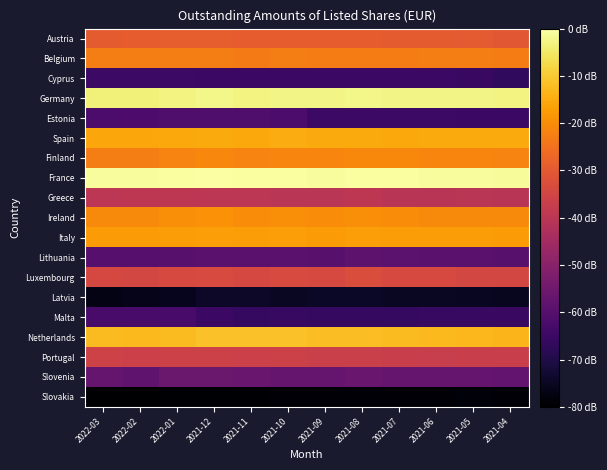

Reading right to left, transcribe all the data shown in this chart.

Austria: 2021-04=11.0	2021-05=11.0	2021-06=11.0	2021-07=11.0	2021-08=11.1	2021-09=11.1	2021-10=11.1	2021-11=11.1	2021-12=11.1	2022-01=11.1	2022-02=11.1	2022-03=11.0
Belgium: 2021-04=11.4	2021-05=11.4	2021-06=11.4	2021-07=11.4	2021-08=11.4	2021-09=11.3	2021-10=11.4	2021-11=11.3	2021-12=11.4	2022-01=11.4	2022-02=11.4	2022-03=11.4
Cyprus: 2021-04=9.3	2021-05=9.4	2021-06=9.4	2021-07=9.4	2021-08=9.4	2021-09=9.4	2021-10=9.4	2021-11=9.4	2021-12=9.4	2022-01=9.4	2022-02=9.4	2022-03=9.4
Germany: 2021-04=12.3	2021-05=12.3	2021-06=12.3	2021-07=12.3	2021-08=12.3	2021-09=12.3	2021-10=12.3	2021-11=12.3	2021-12=12.3	2022-01=12.3	2022-02=12.3	2022-03=12.3
Estonia: 2021-04=9.4	2021-05=9.4	2021-06=9.4	2021-07=9.4	2021-08=9.4	2021-09=9.4	2021-10=9.5	2021-11=9.6	2021-12=9.6	2022-01=9.6	2022-02=9.5	2022-03=9.5
Spain: 2021-04=11.7	2021-05=11.7	2021-06=11.7	2021-07=11.7	2021-08=11.7	2021-09=11.7	2021-10=11.7	2021-11=11.7	2021-12=11.7	2022-01=11.7	2022-02=11.7	2022-03=11.7
Finland: 2021-04=11.4	2021-05=11.4	2021-06=11.4	2021-07=11.5	2021-08=11.5	2021-09=11.4	2021-10=11.4	2021-11=11.4	2021-12=11.4	2022-01=11.4	2022-02=11.4	2022-03=11.4
France: 2021-04=12.4	2021-05=12.4	2021-06=12.4	2021-07=12.4	2021-08=12.4	2021-09=12.4	2021-10=12.4	2021-11=12.4	2021-12=12.4	2022-01=12.4	2022-02=12.4	2022-03=12.4
Greece: 2021-04=10.5	2021-05=10.5	2021-06=10.5	2021-07=10.5	2021-08=10.6	2021-09=10.5	2021-10=10.6	2021-11=10.6	2021-12=10.6	2022-01=10.6	2022-02=10.6	2022-03=10.6
Ireland: 2021-04=11.5	2021-05=11.5	2021-06=11.5	2021-07=11.5	2021-08=11.5	2021-09=11.5	2021-10=11.5	2021-11=11.5	2021-12=11.5	2022-01=11.5	2022-02=11.5	2022-03=11.5
Italy: 2021-04=11.6	2021-05=11.6	2021-06=11.6	2021-07=11.6	2021-08=11.6	2021-09=11.6	2021-10=11.6	2021-11=11.6	2021-12=11.6	2022-01=11.6	2022-02=11.6	2022-03=11.6
Lithuania: 2021-04=9.6	2021-05=9.7	2021-06=9.7	2021-07=9.7	2021-08=9.7	2021-09=9.7	2021-10=9.7	2021-11=9.7	2021-12=9.7	2022-01=9.6	2022-02=9.6	2022-03=9.6
Luxembourg: 2021-04=10.8	2021-05=10.8	2021-06=10.8	2021-07=10.8	2021-08=10.9	2021-09=10.8	2021-10=10.9	2021-11=10.8	2021-12=10.8	2022-01=10.8	2022-02=10.8	2022-03=10.8
Latvia: 2021-04=8.9	2021-05=8.9	2021-06=8.9	2021-07=8.9	2021-08=8.9	2021-09=8.9	2021-10=8.9	2021-11=9.0	2021-12=9.0	2022-01=8.9	2022-02=8.9	2022-03=8.8
Malta: 2021-04=9.4	2021-05=9.4	2021-06=9.4	2021-07=9.3	2021-08=9.3	2021-09=9.3	2021-10=9.3	2021-11=9.3	2021-12=9.4	2022-01=9.5	2022-02=9.5	2022-03=9.5
Netherlands: 2021-04=11.8	2021-05=11.8	2021-06=11.8	2021-07=11.8	2021-08=11.9	2021-09=11.9	2021-10=11.9	2021-11=11.9	2021-12=11.9	2022-01=11.8	2022-02=11.8	2022-03=11.8
Portugal: 2021-04=10.7	2021-05=10.7	2021-06=10.7	2021-07=10.7	2021-08=10.7	2021-09=10.7	2021-10=10.7	2021-11=10.7	2021-12=10.7	2022-01=10.7	2022-02=10.7	2022-03=10.8
Slovenia: 2021-04=9.8	2021-05=9.8	2021-06=9.8	2021-07=9.8	2021-08=9.8	2021-09=9.8	2021-10=9.8	2021-11=9.8	2021-12=9.8	2022-01=9.8	2022-02=9.7	2022-03=9.8
Slovakia: 2021-04=8.7	2021-05=8.7	2021-06=8.7	2021-07=8.7	2021-08=8.7	2021-09=8.7	2021-10=8.7	2021-11=8.7	2021-12=8.7	2022-01=8.7	2022-02=8.7	2022-03=8.7